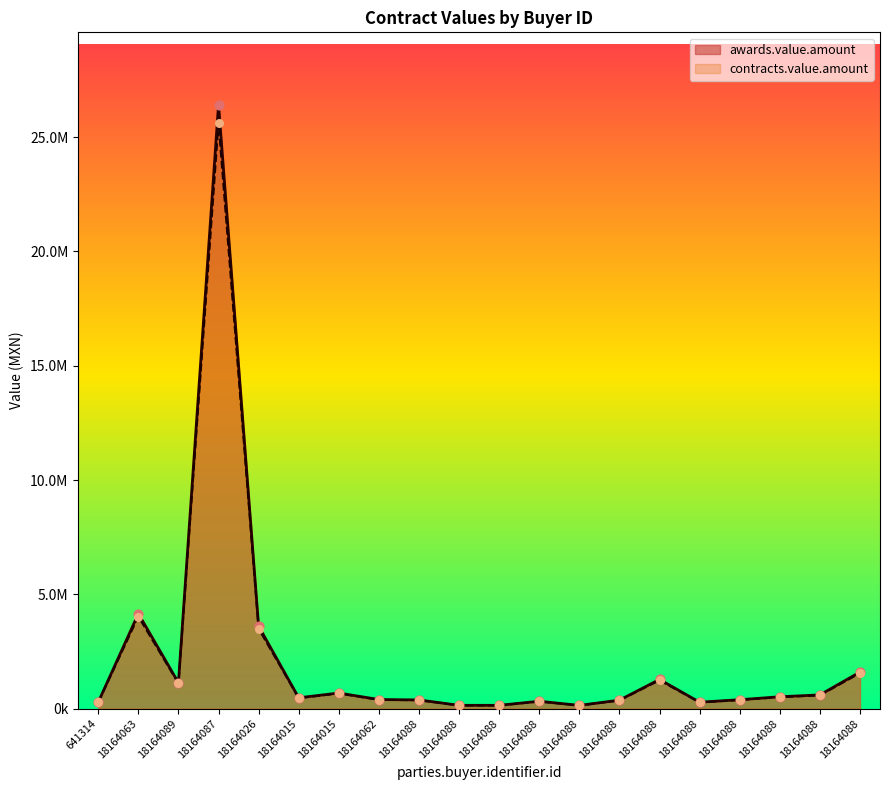

What is the total value across all series at 18164088?

763181.1